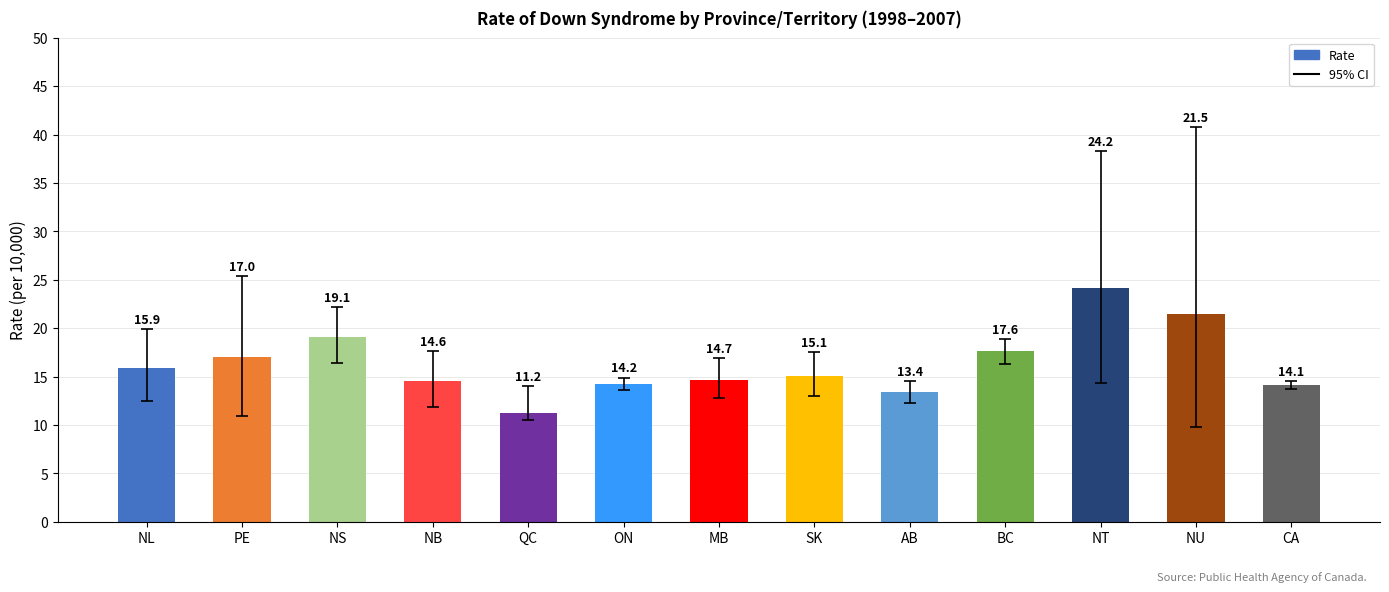

Rank the categories by value from lowest to highest.

QC, AB, CA, ON, NB, MB, SK, NL, PE, BC, NS, NU, NT